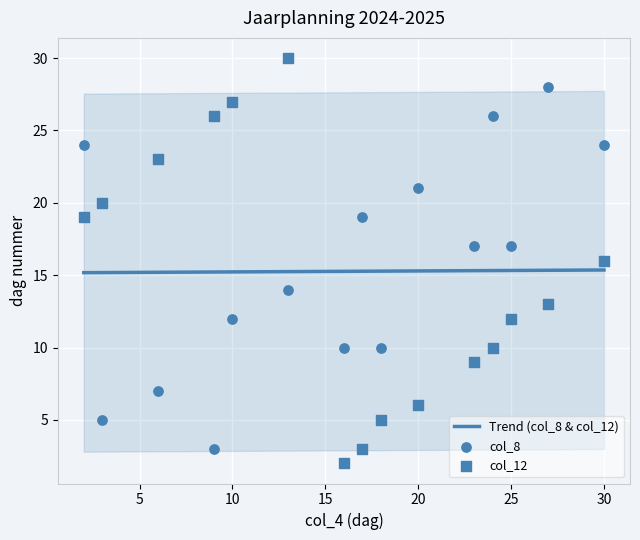

What are all the series names shown in the legend?

col_8, col_12